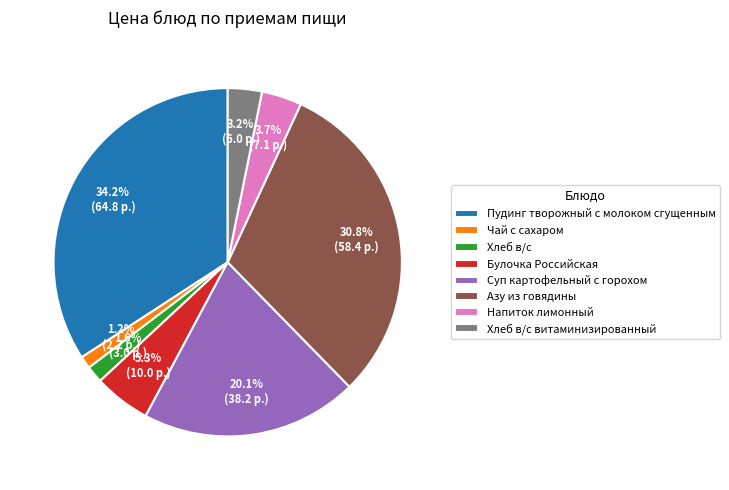

True or false: Булочка Российская accounts for 1% of the total.

False